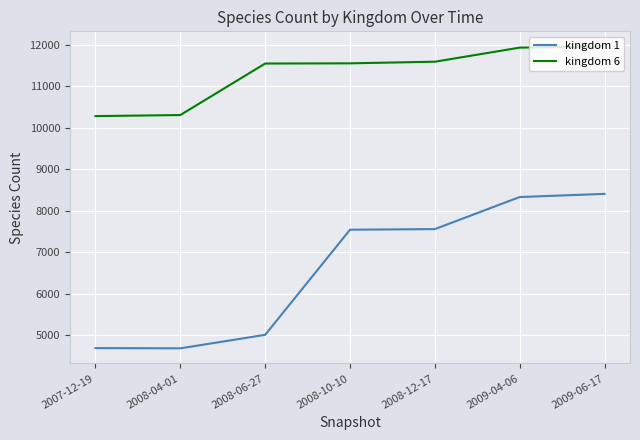

List the series in order of their peak value, highest first.

kingdom 6, kingdom 1